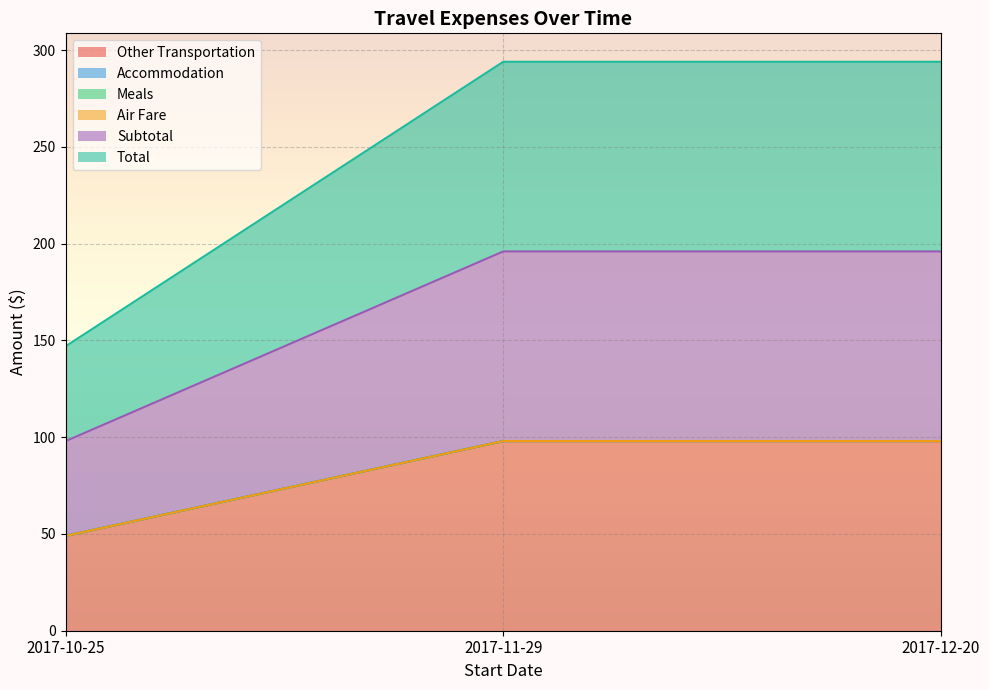

What is the highest value of the Other Transportation series?

98